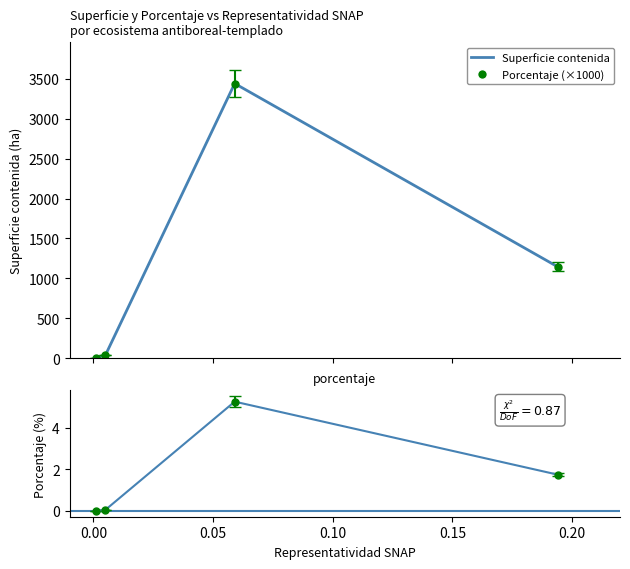

Between 0.00 and 0.10, which is larger?

0.10